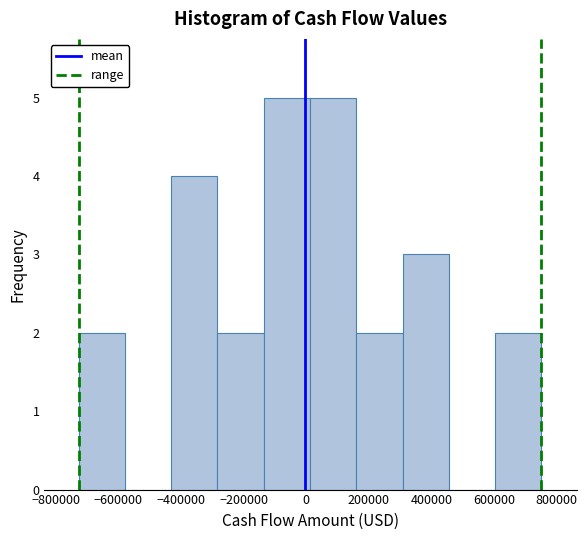

Reading left to right, list every bar in this chart as the range it spans on the x-axis followed by its height. Neither the bar edges nor the heights are printed on the chart, so give them approximately, as read against the axes.

-720000 to -580000: 2
-580000 to -440000: 0
-440000 to -280000: 4
-280000 to -140000: 2
-140000 to 20000: 5
20000 to 160000: 5
160000 to 300000: 2
300000 to 460000: 3
460000 to 600000: 0
600000 to 760000: 2